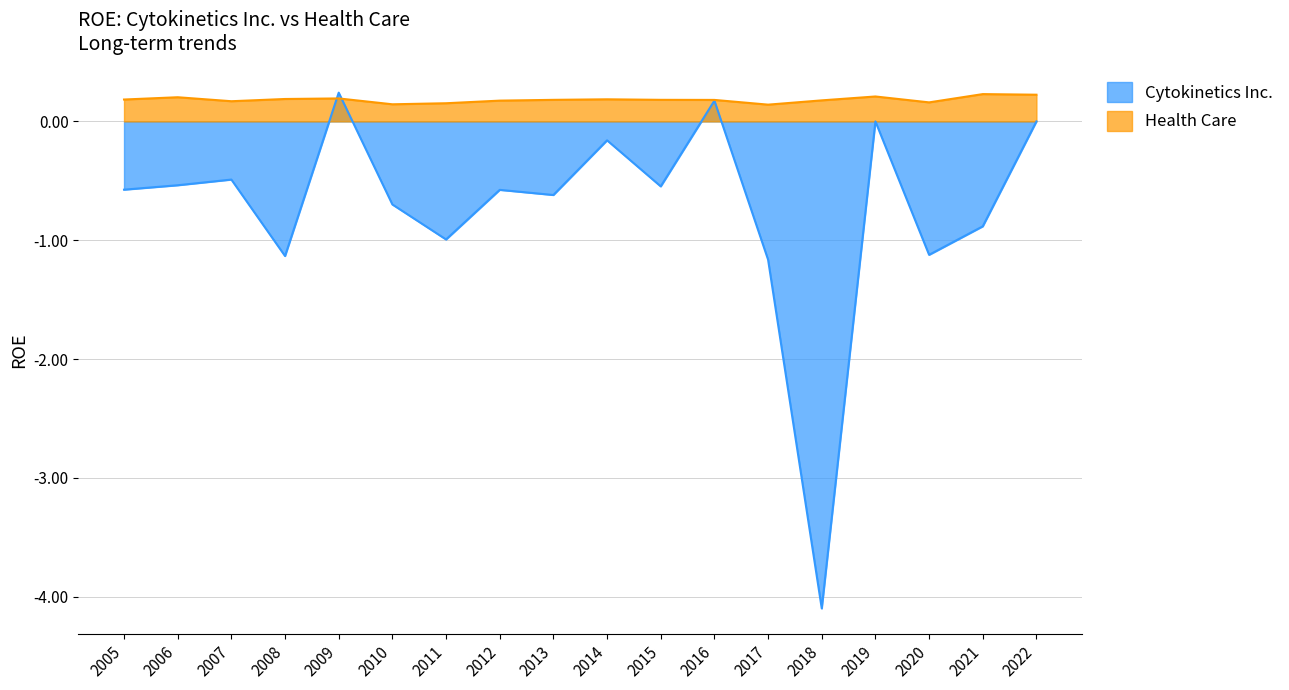

What is the difference between the highest and lowest values at 2013?

0.8